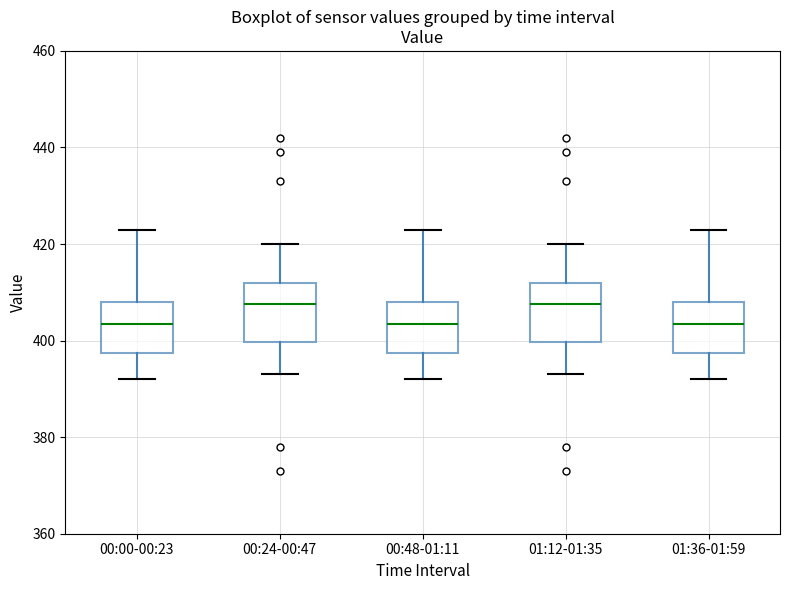

Reading left to right, transcribe this box plot: for each box, give where its median line is, the range the box spans, and where its two whiskers end, as read against the y-axis. The values are not printed on the chart, so give them approximately, as read against the axis.

00:00-00:23: median 404, box 398 to 408, whiskers 392 to 424
00:24-00:47: median 408, box 400 to 412, whiskers 394 to 420
00:48-01:11: median 404, box 398 to 408, whiskers 392 to 424
01:12-01:35: median 408, box 400 to 412, whiskers 394 to 420
01:36-01:59: median 404, box 398 to 408, whiskers 392 to 424